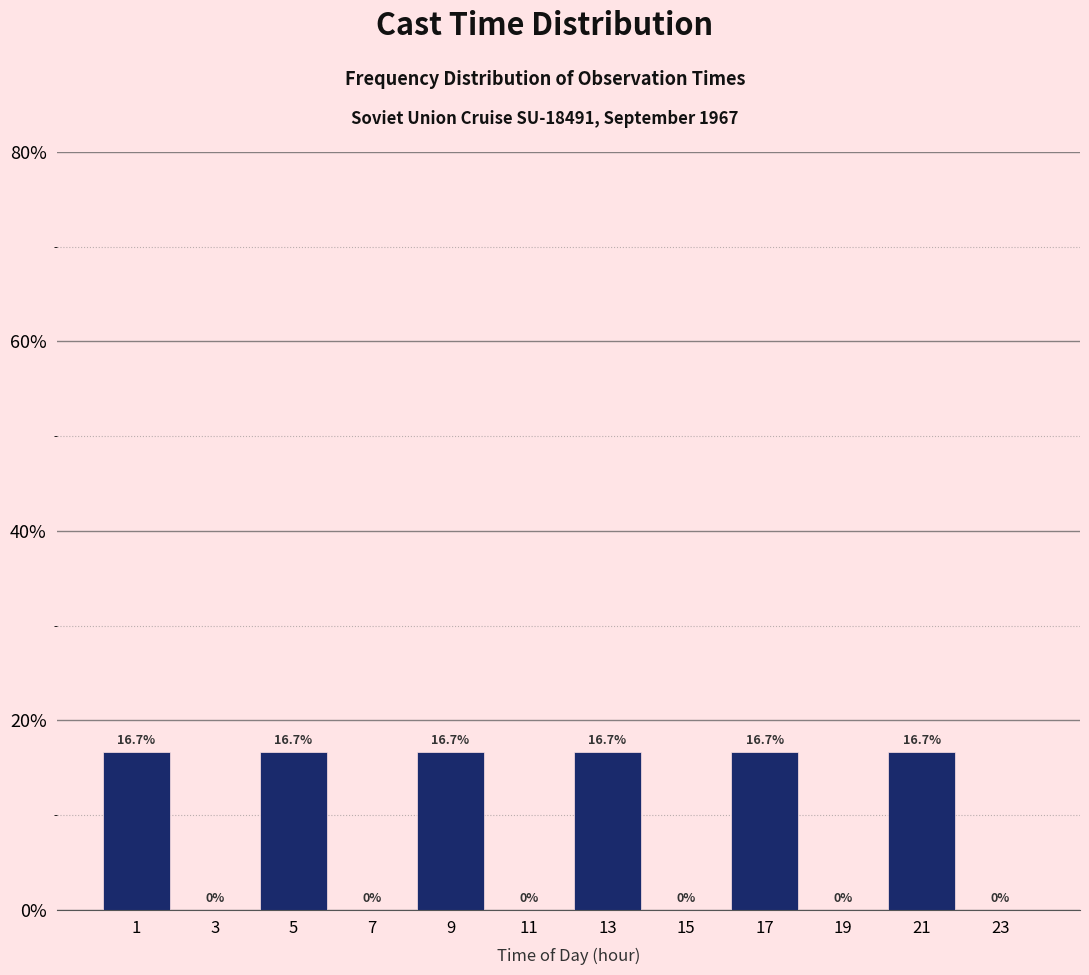

Reading left to right, transcribe this chart: for each bar, give the range it covers on the x-axis and its height.

0 to 2: 16.7
2 to 4: 0.0
4 to 6: 16.7
6 to 8: 0.0
8 to 10: 16.7
10 to 12: 0.0
12 to 14: 16.7
14 to 16: 0.0
16 to 18: 16.7
18 to 20: 0.0
20 to 22: 16.7
22 to 24: 0.0